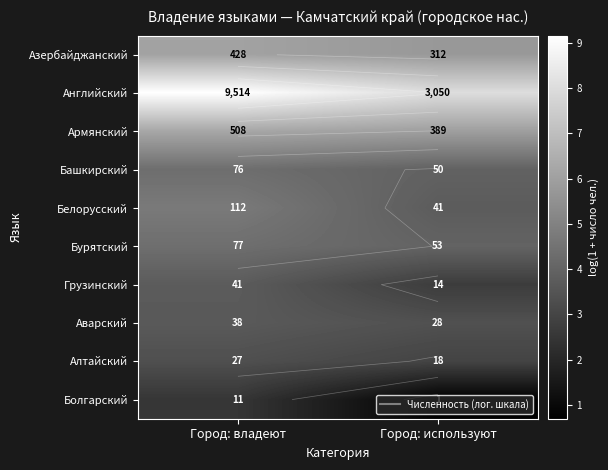

What is the difference between the highest and lowest values at Город: владеют?

6.7